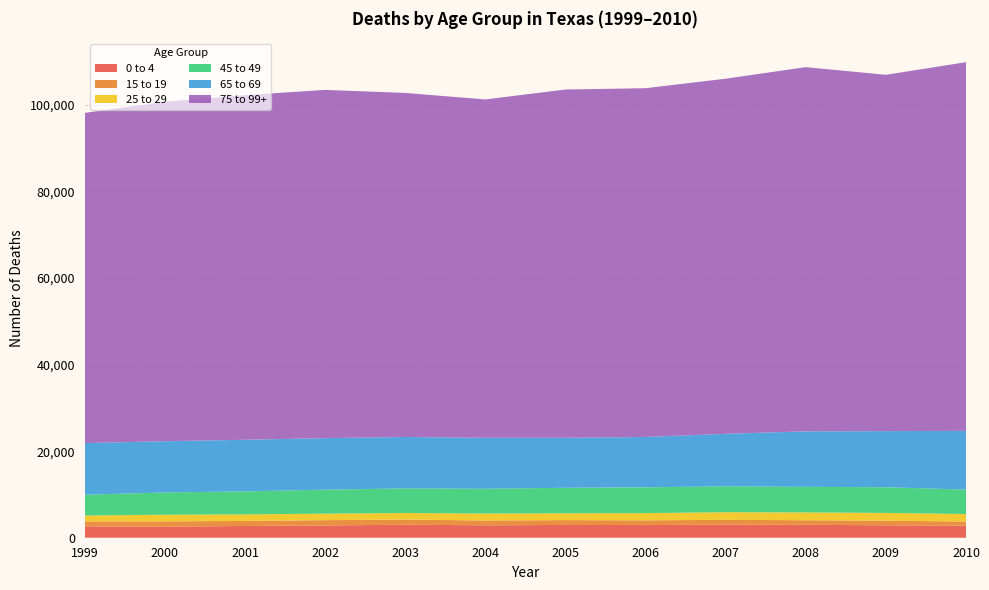

Reading left to right, extract all data points from this chart.

0 to 4: 2617	2546	2714	2826	3008	2869	2955	2924	3036	2984	2870	2795
15 to 19: 1148	1233	1161	1233	1190	1108	1114	1092	1098	1056	1065	946
25 to 29: 1370	1534	1519	1497	1520	1602	1577	1670	1759	1800	1798	1727
45 to 49: 4786	5152	5314	5550	5678	5734	5891	5962	5987	5914	5935	5646
65 to 69: 11943	11830	11922	11900	11879	11770	11544	11631	12132	12825	12961	13582
75 to 99+: 76287	78433	79611	80455	79485	78174	80467	80572	82033	84139	82319	85168